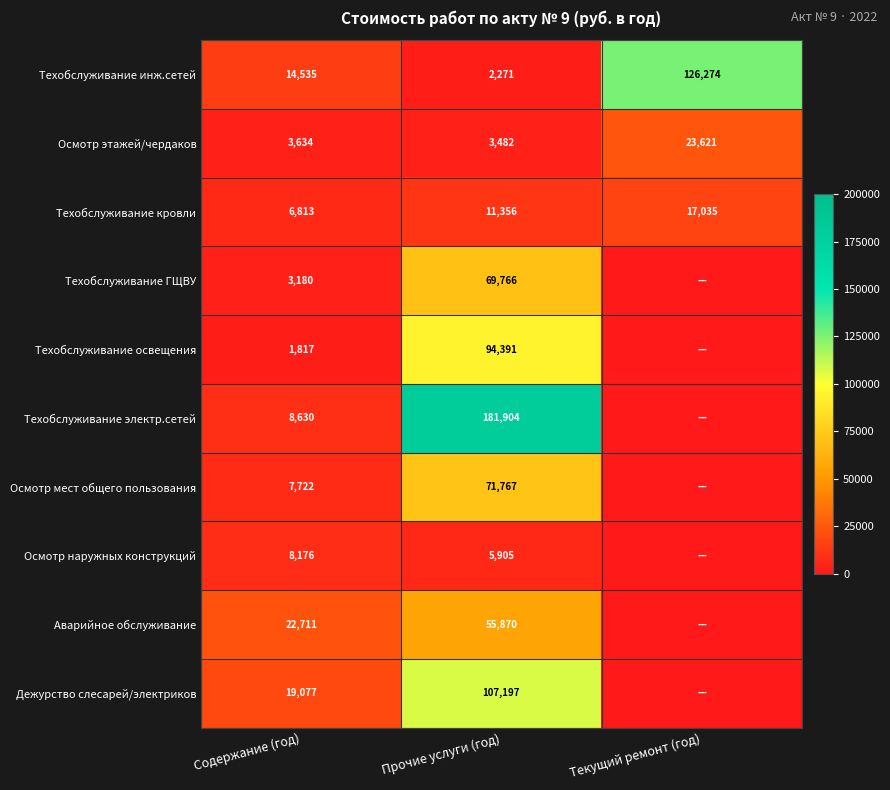

What is the spread (max minus min) of values at Содержание (год)?

20894